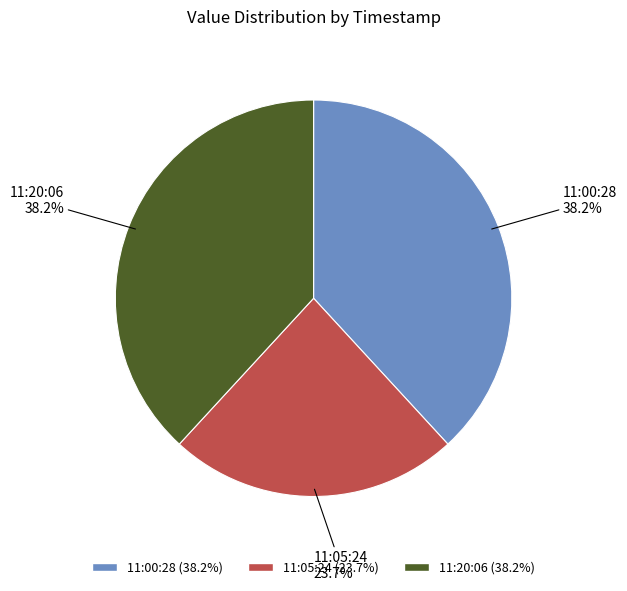

Is there a majority slice in this chart?

No